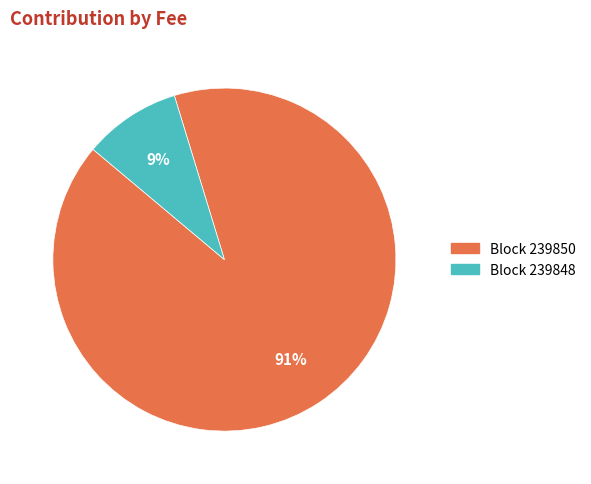

True or false: Block 239848 accounts for 1% of the total.

False